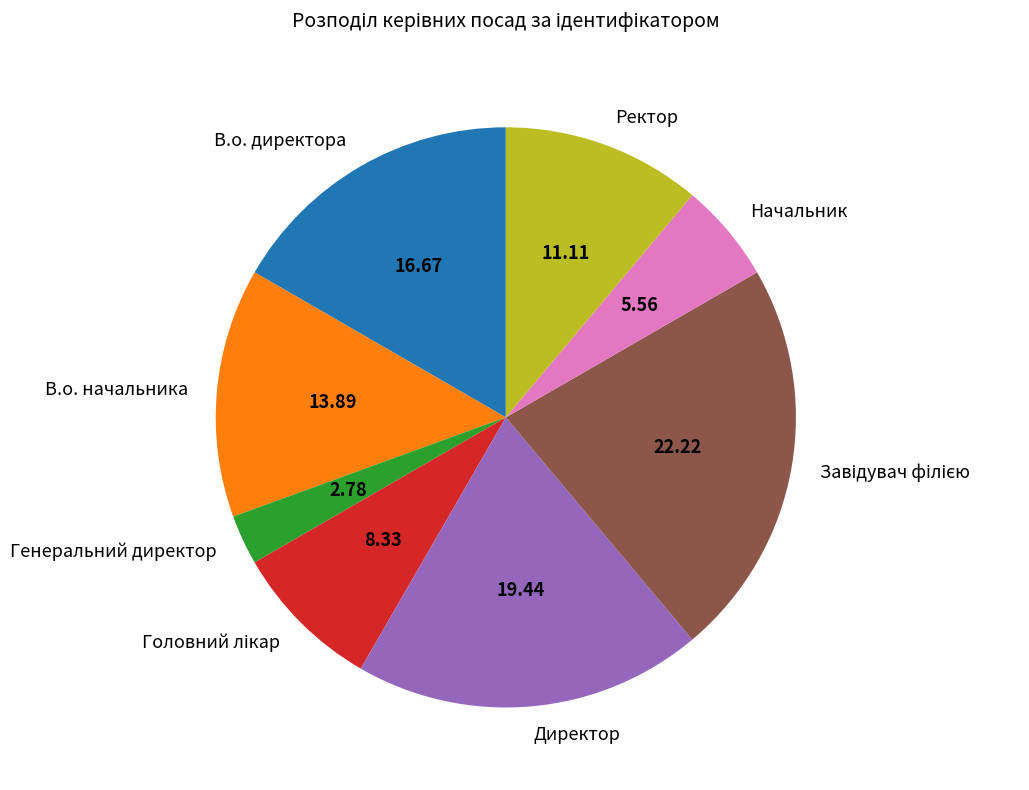

Do Директор and Ректор together represent more than half of the pie?

No